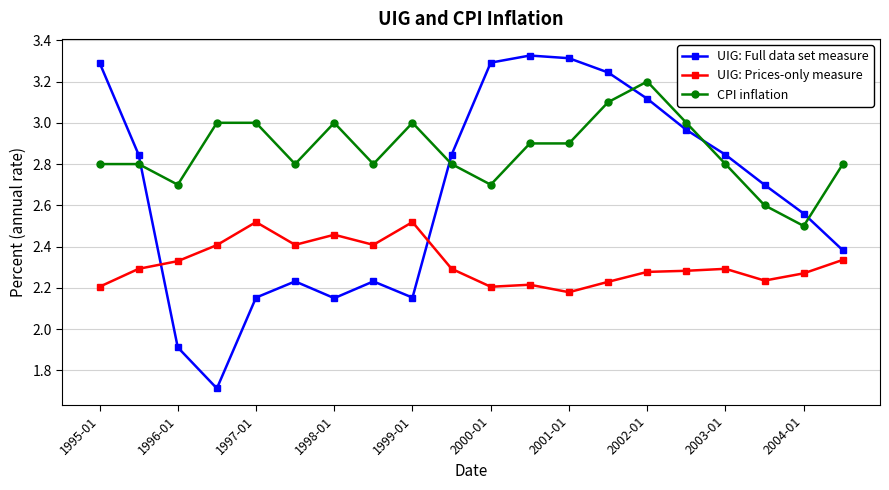

Rank the series by their average value, from lowest to highest.

UIG: Prices-only measure, UIG: Full data set measure, CPI inflation